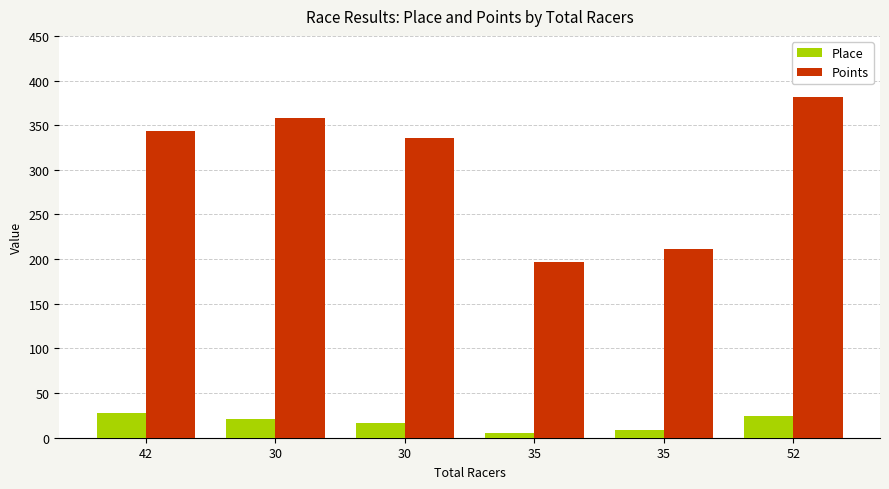

How many Place values are between 9 and 24?

4